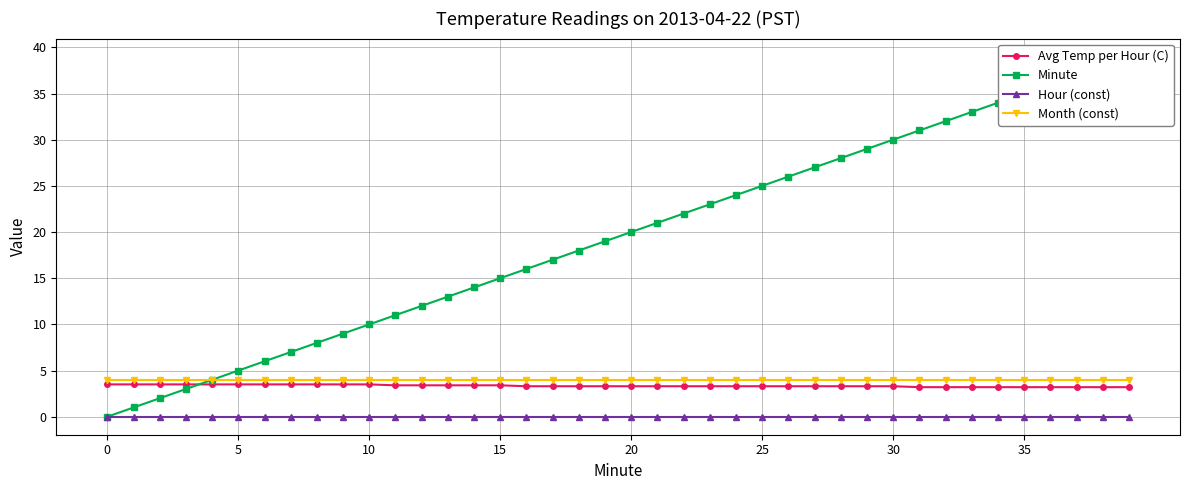

Between 14 and 33, which is larger?

14